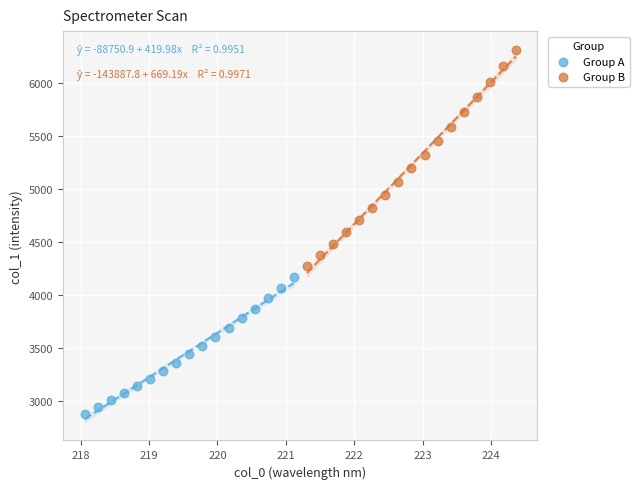

Which series contains the highest Y value?

Group B